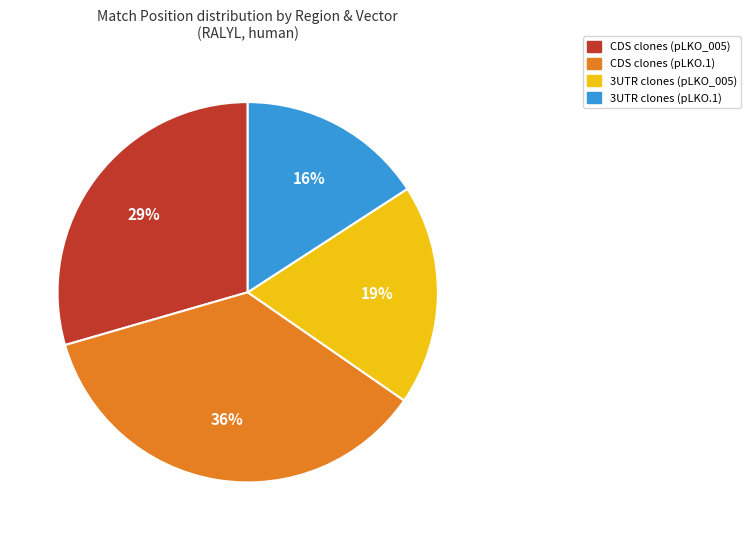

How many segments does this pie chart have?

4